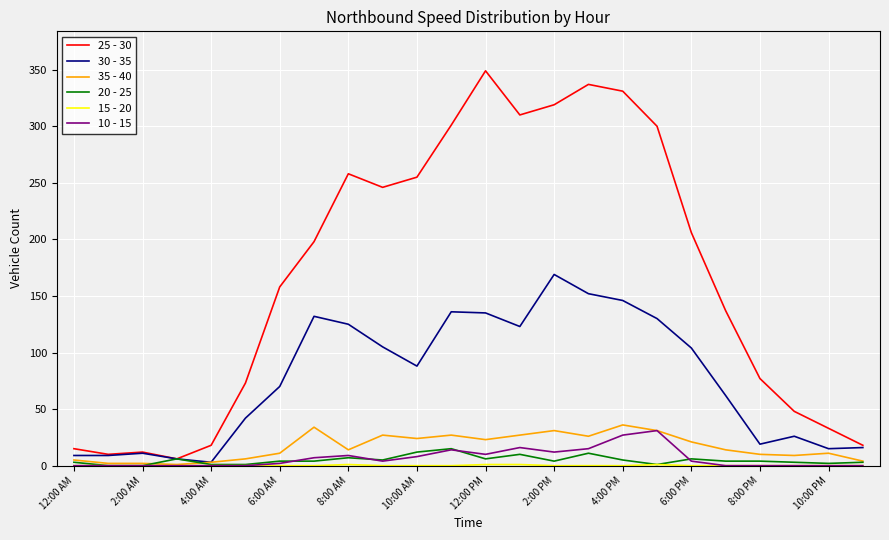

Which series has the widest spread of values?

25 - 30